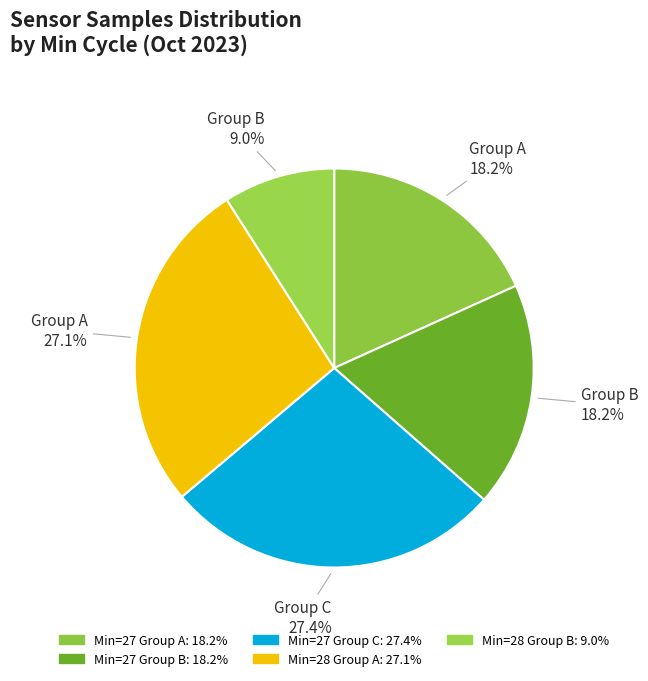

Is there any slice that represents more than half of the pie?

No